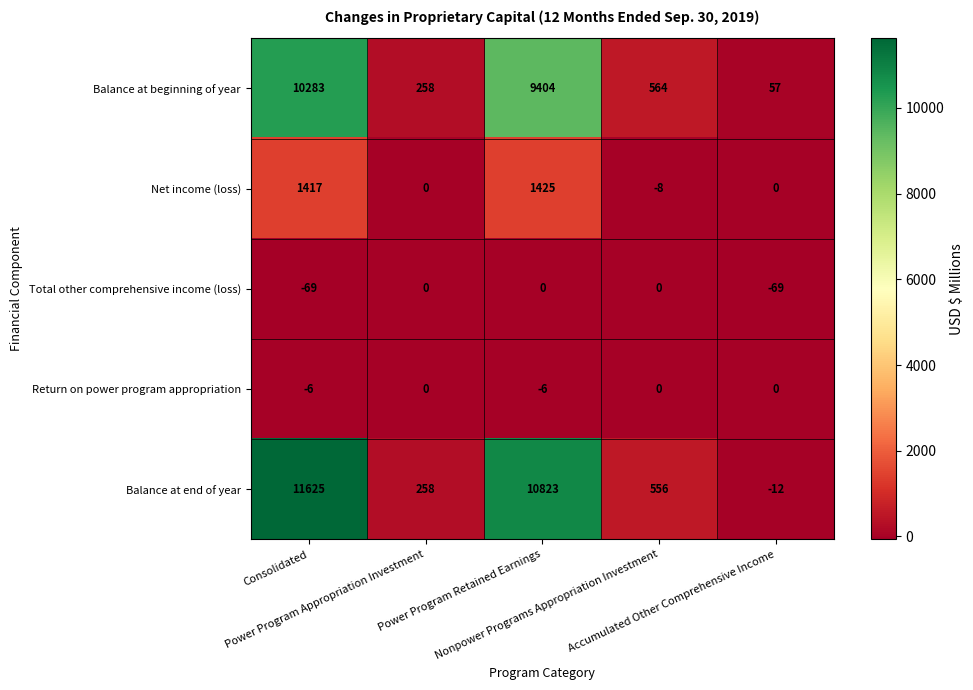

How many distinct data groups are displayed?

5